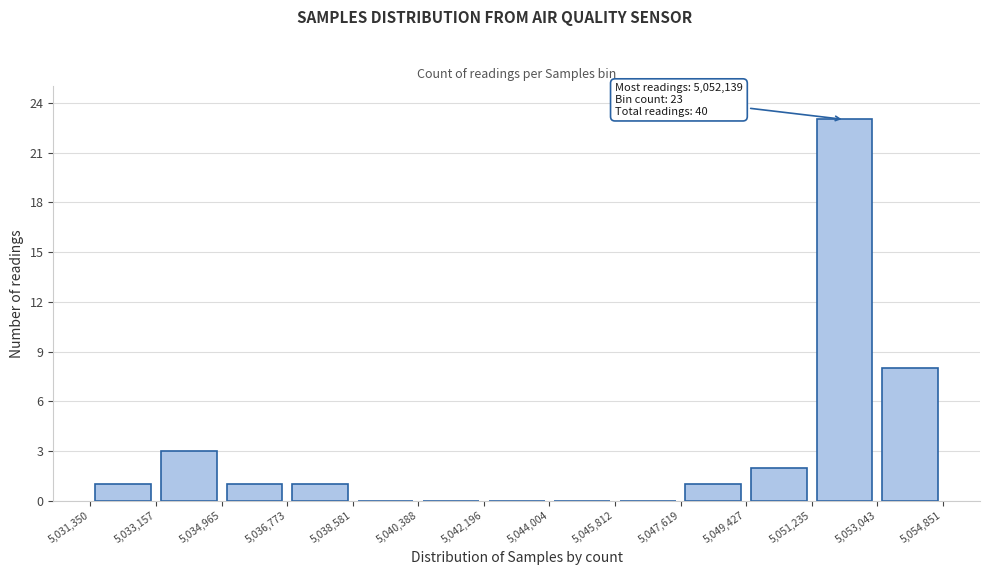

Which range on the x-axis has the tallest bar?

5,051,235 to 5,053,043